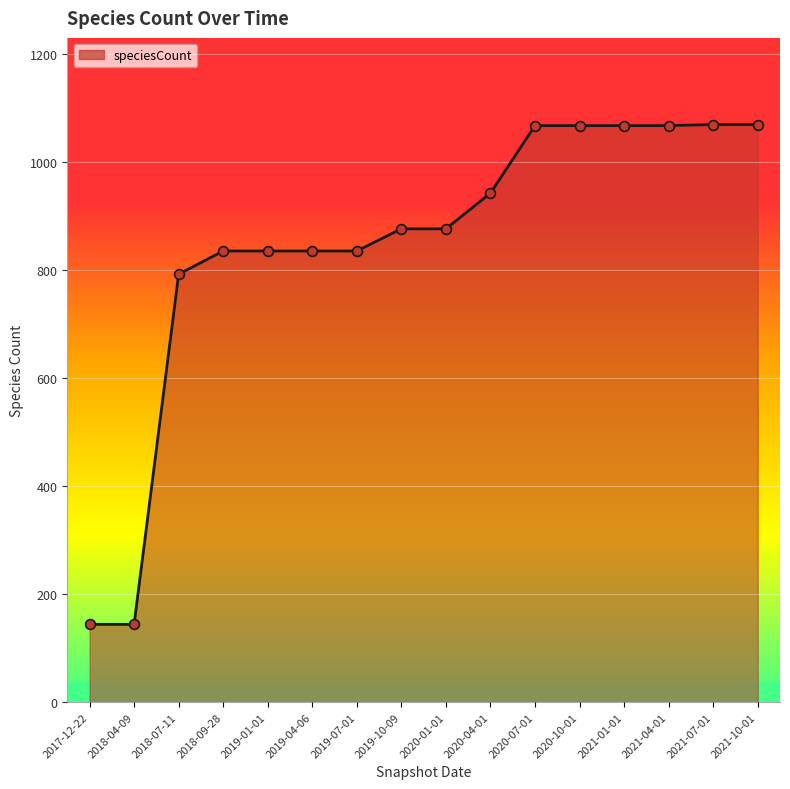

Between 2019-04-06 and 2018-07-11, which is larger?

2019-04-06